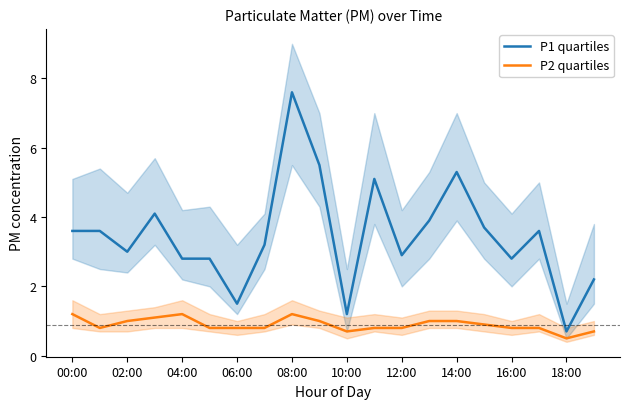

At which label is P2 quartiles closest to 0?

18:00